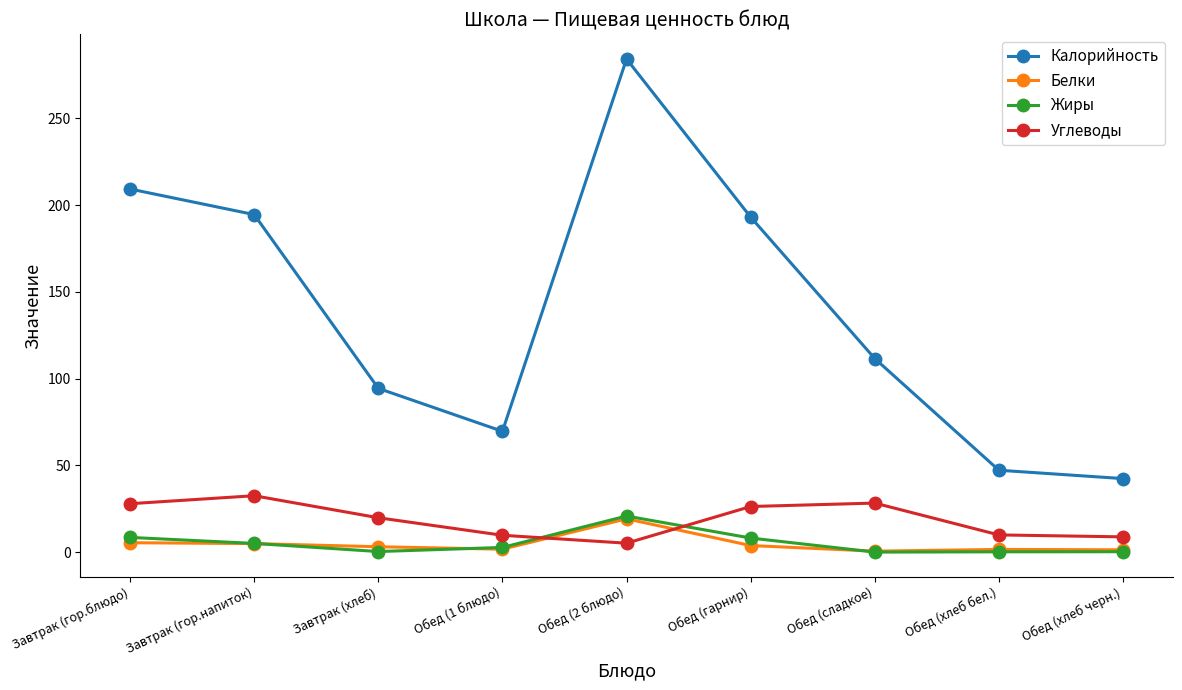

How many lines are shown in the chart?

4